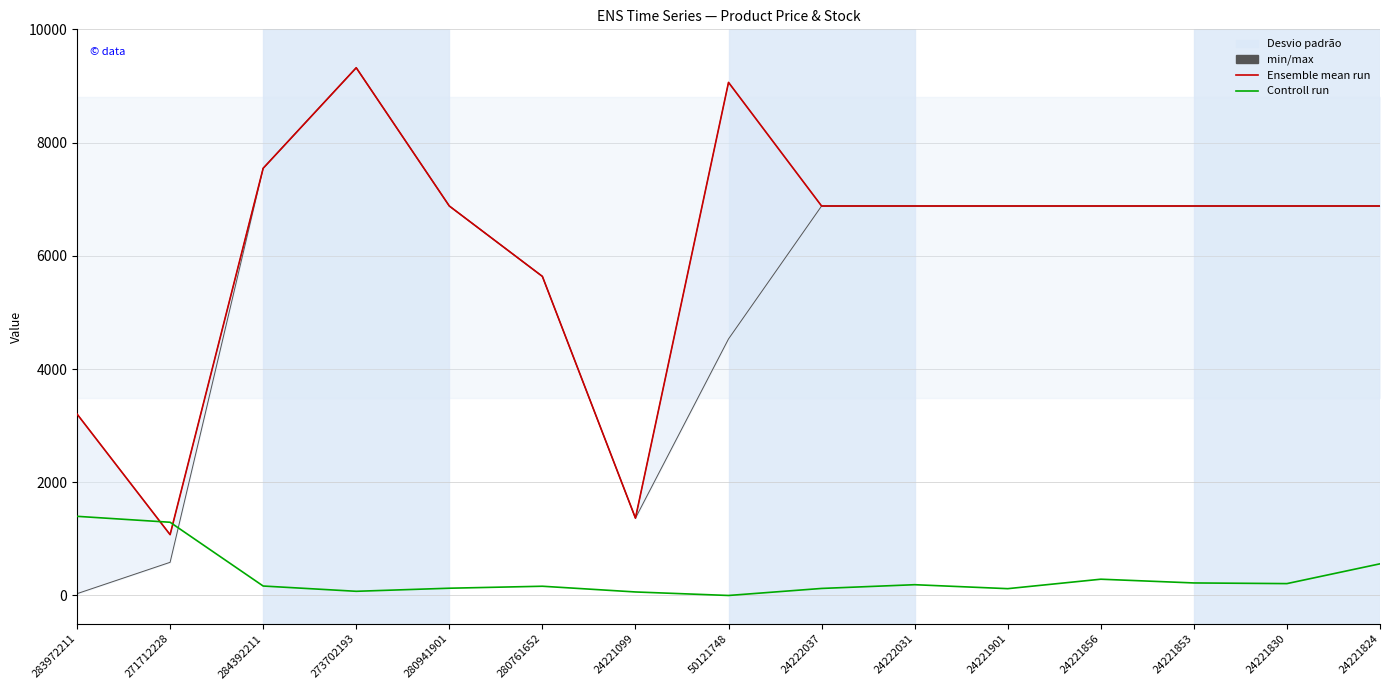

What value does the Controll run series have at 24221901?

120.4